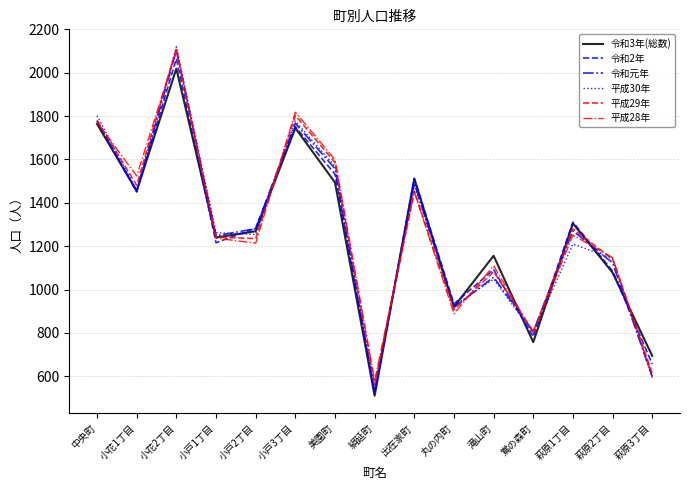

At which label does 平成28年 first exceed 1237?

中央町